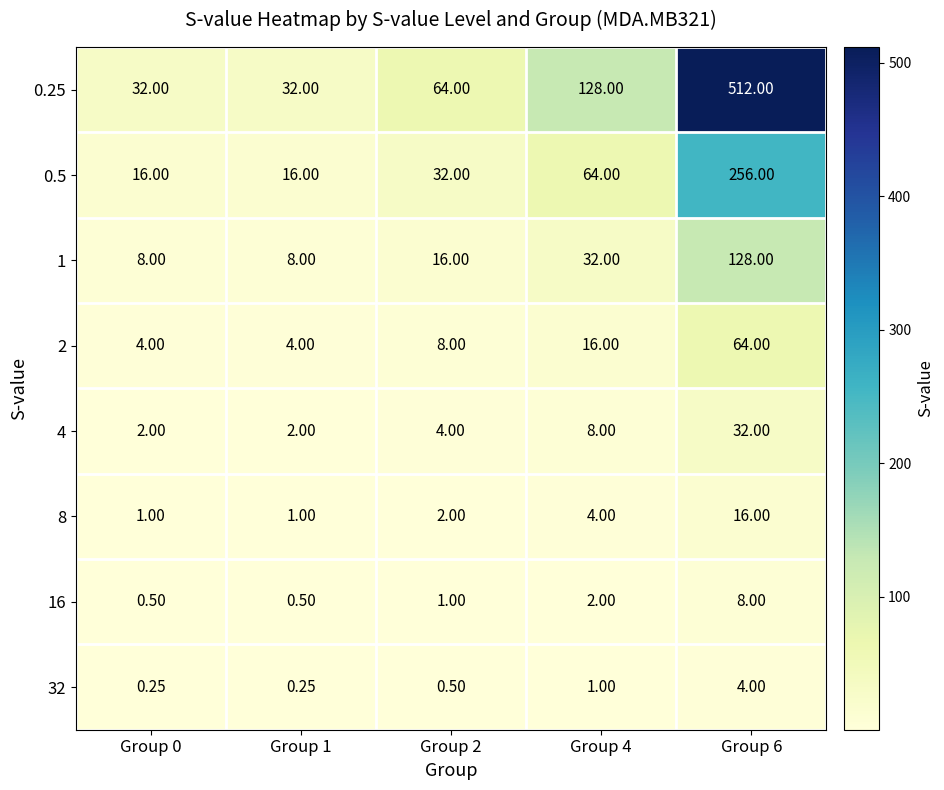

At Group 0, list the series in order from smallest to largest.

32, 16, 8, 4, 2, 1, 0.5, 0.25